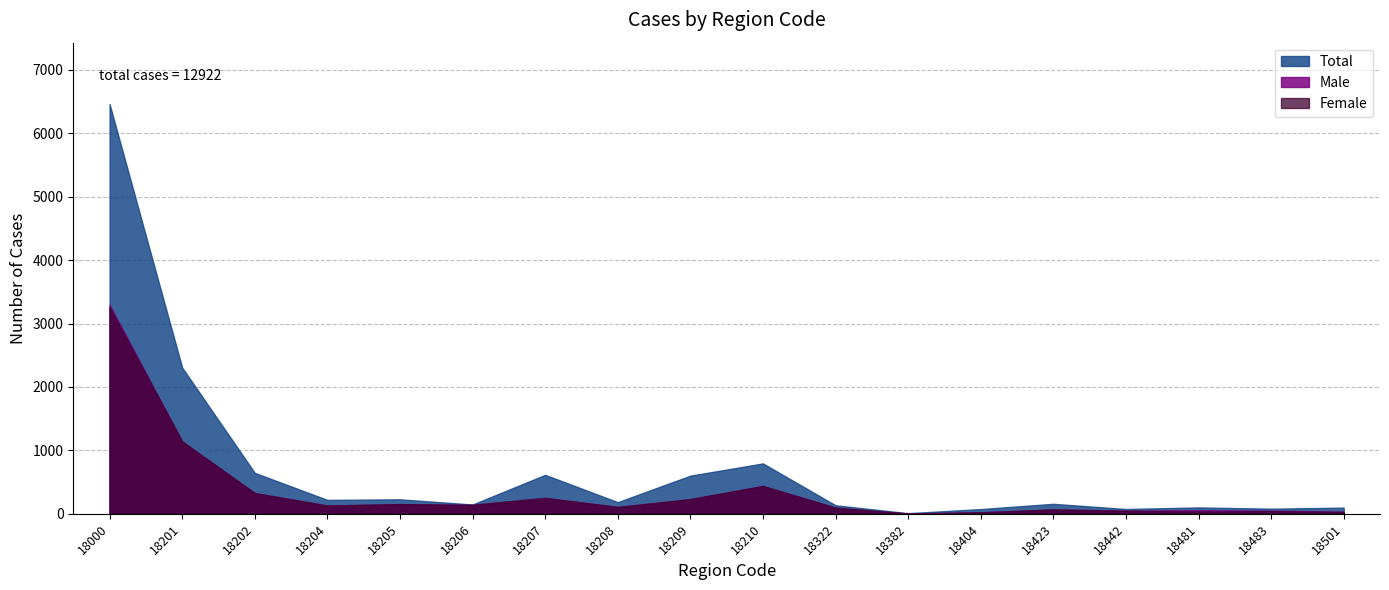

At which category is the sum across all series the highest?

18000